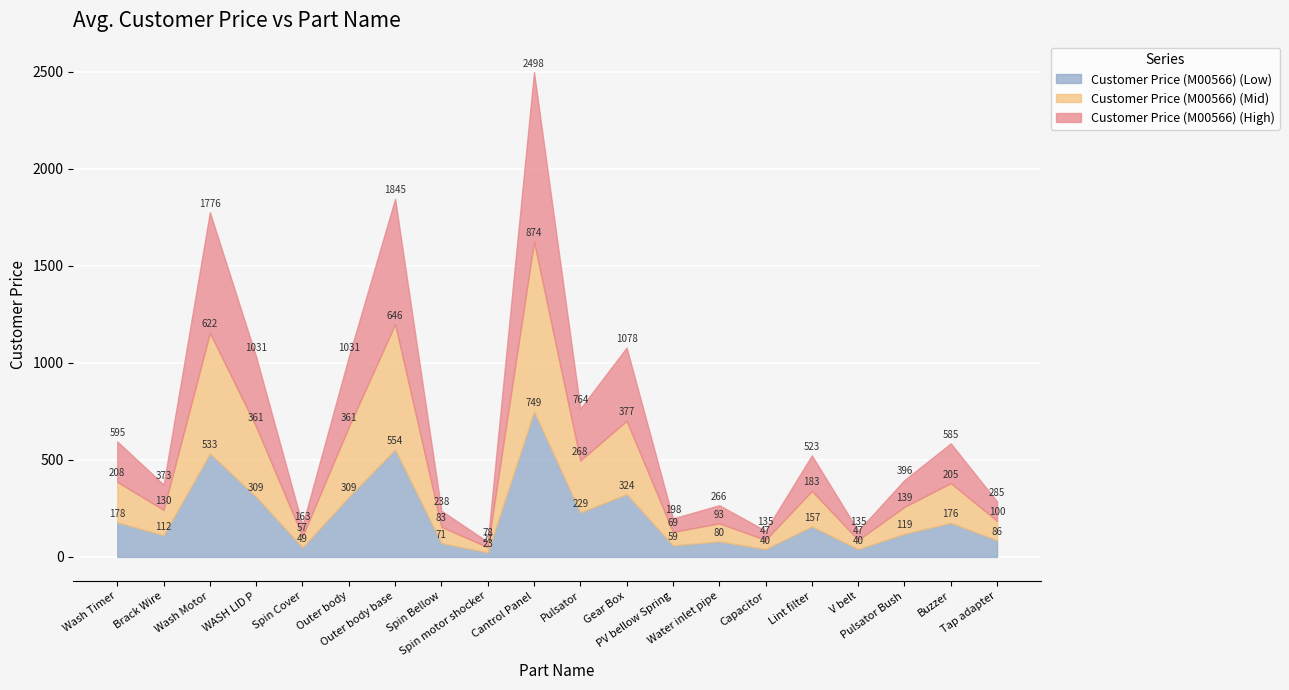

At how many categories does at least one series exceed 987?

6